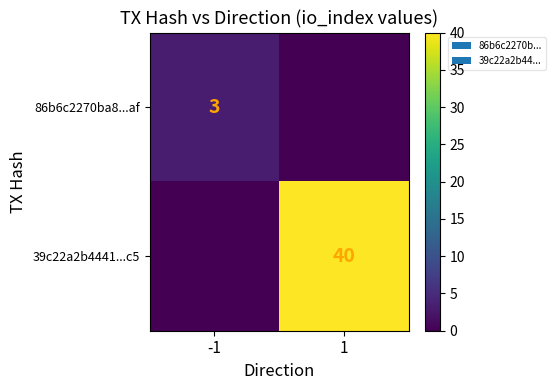

Is it true that 86b6c2270ba8...af equals 1 at -1?

False